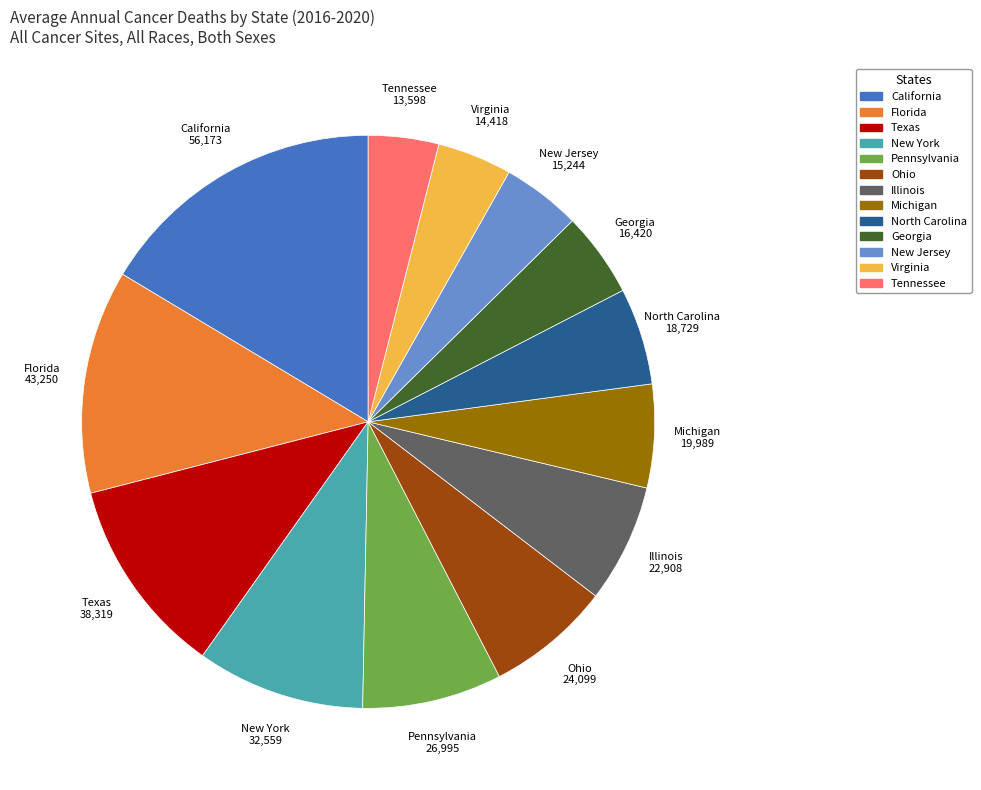

What is the ratio of the value at Georgia to the value at North Carolina?

0.9